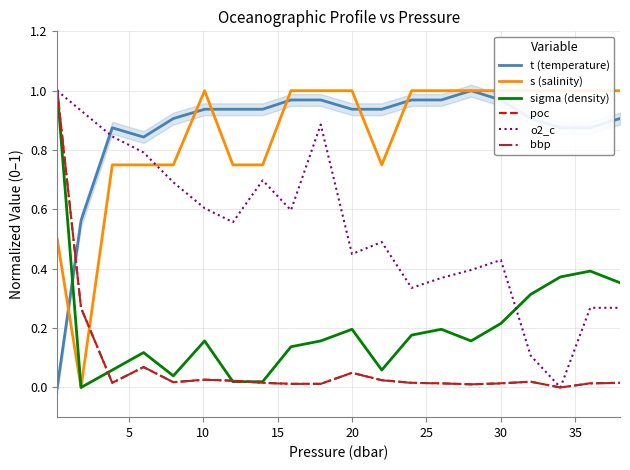

Reading left to right, transcribe all the data shown in this chart.

t (temperature): 0.0	0.6	0.9	0.8	0.9	0.9	0.9	0.9	1.0	1.0	0.9	0.9	1.0	1.0	1.0	1.0	0.9	0.9	0.9	0.9
s (salinity): 0.5	0.0	0.7	0.7	0.7	1.0	0.7	0.7	1.0	1.0	1.0	0.7	1.0	1.0	1.0	1.0	1.0	1.0	1.0	1.0
sigma (density): 1.0	0.0	0.1	0.1	0.0	0.2	0.0	0.0	0.1	0.2	0.2	0.1	0.2	0.2	0.2	0.2	0.3	0.4	0.4	0.4
poc: 1.0	0.3	0.0	0.1	0.0	0.0	0.0	0.0	0.0	0.0	0.0	0.0	0.0	0.0	0.0	0.0	0.0	0.0	0.0	0.0
o2_c: 1.0	0.9	0.8	0.8	0.7	0.6	0.6	0.7	0.6	0.9	0.4	0.5	0.3	0.4	0.4	0.4	0.1	0.0	0.3	0.3
bbp: 1.0	0.3	0.0	0.1	0.0	0.0	0.0	0.0	0.0	0.0	0.0	0.0	0.0	0.0	0.0	0.0	0.0	0.0	0.0	0.0